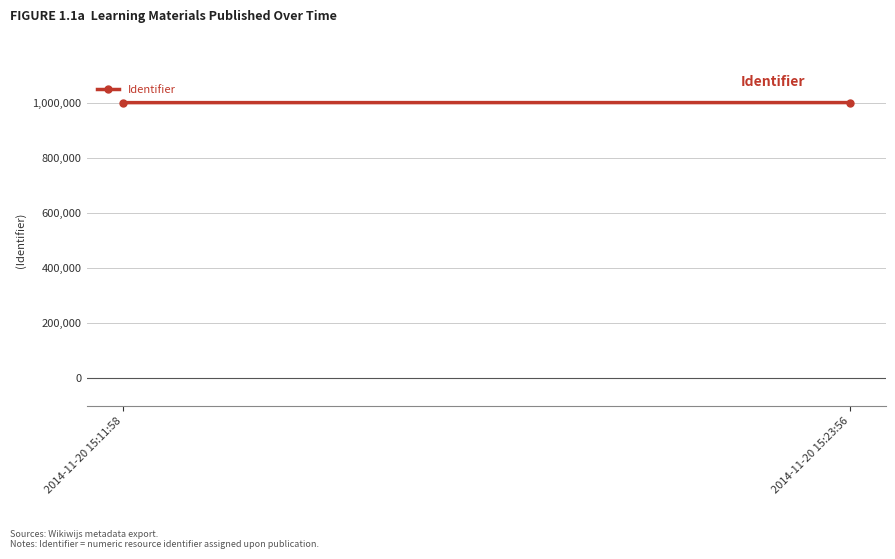

What is the change in value from 2014-11-20 15:11:58 to 2014-11-20 15:23:56?

+206